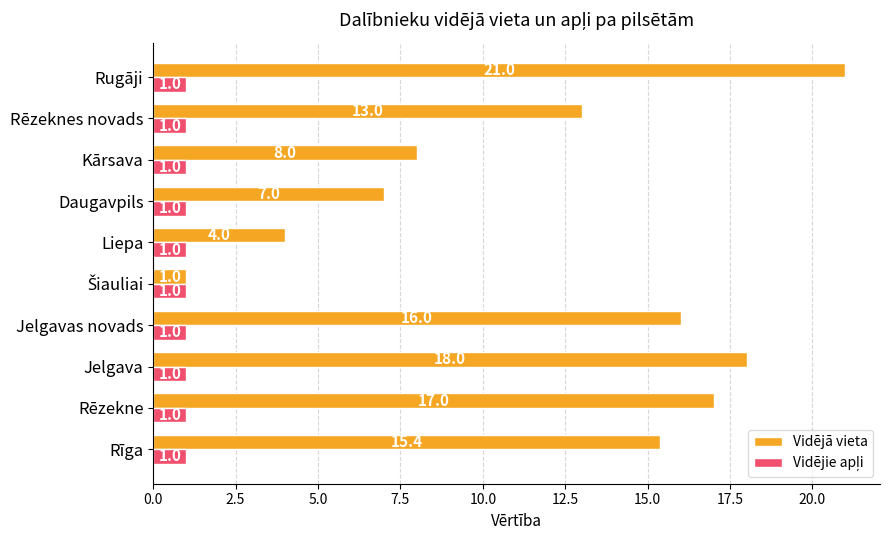

The value of Vidējā vieta at Jelgavas novads is 16.0. True or false?

True